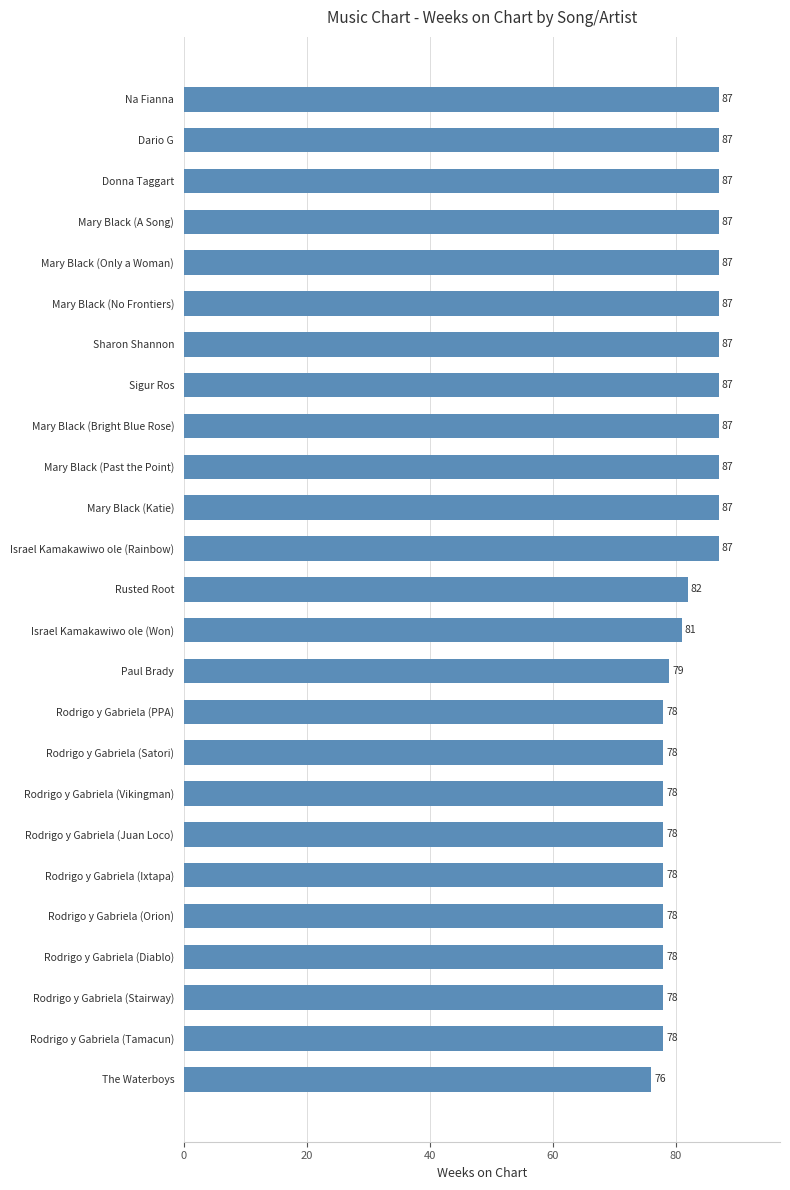

Reading top to bottom, what are all the values shown in this chart?

87	87	87	87	87	87	87	87	87	87	87	87	82	81	79	78	78	78	78	78	78	78	78	78	76